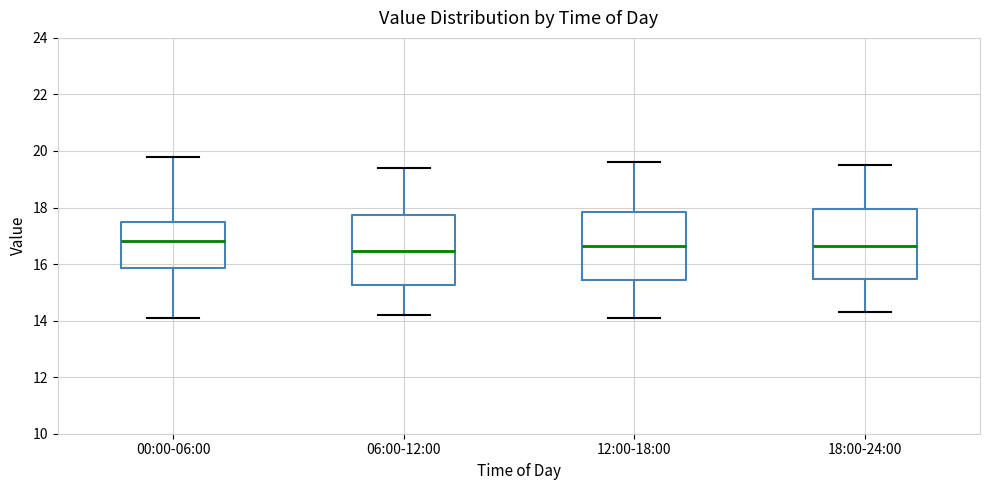

Reading left to right, transcribe this box plot: for each box, give where its median line is, the range the box spans, and where its two whiskers end, as read against the y-axis. The values are not printed on the chart, so give them approximately, as read against the axis.

00:00-06:00: median 16.8, box 15.8 to 17.6, whiskers 14.2 to 19.8
06:00-12:00: median 16.4, box 15.2 to 17.8, whiskers 14.2 to 19.4
12:00-18:00: median 16.6, box 15.4 to 17.8, whiskers 14.2 to 19.6
18:00-24:00: median 16.6, box 15.4 to 18.0, whiskers 14.4 to 19.6